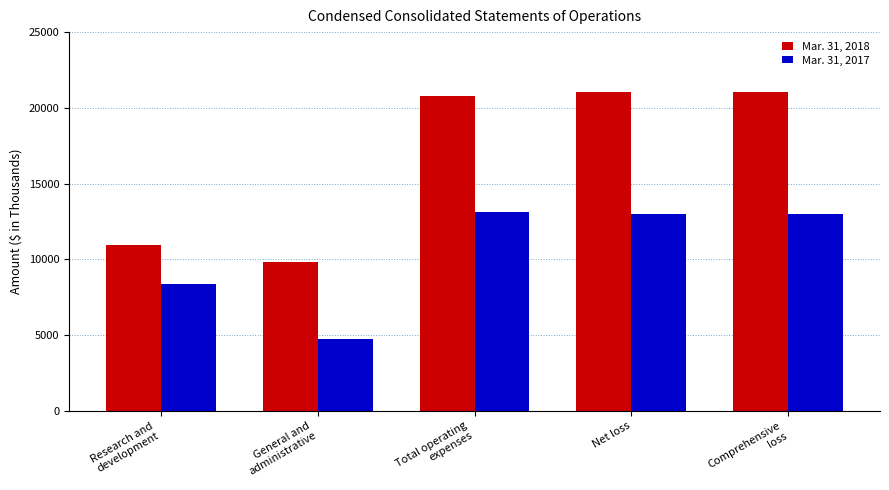

The Mar. 31, 2017 series shows 13005 at Net loss. True or false?

True